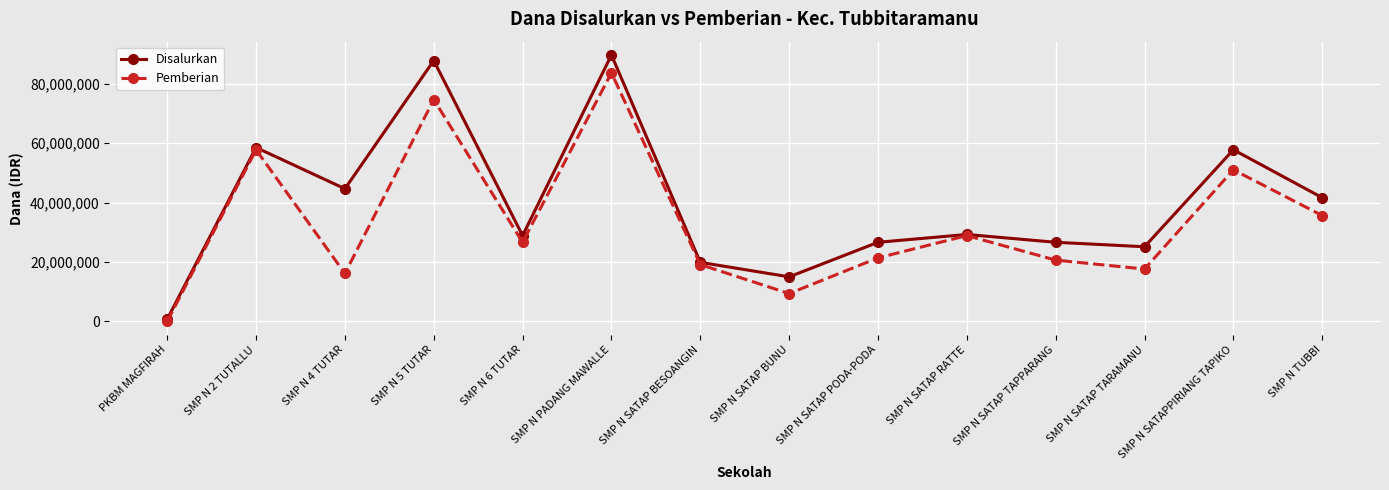

Is it true that Pemberian equals 19125000 at SMP N SATAP BESOANGIN?

True